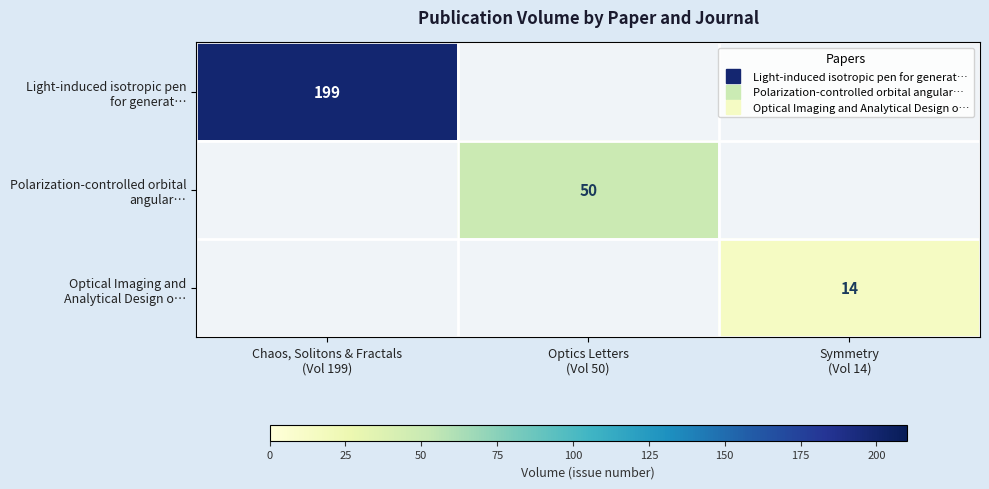

What is the highest value of the row_0 series?

199.0